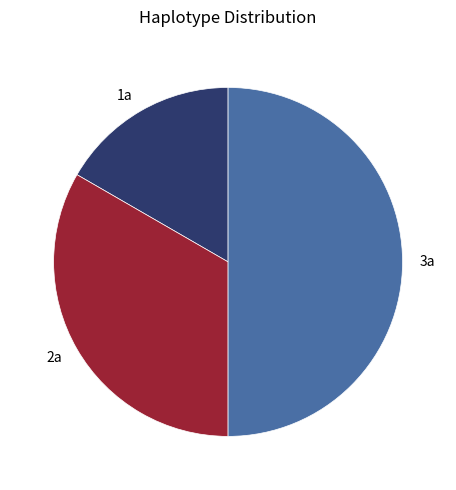

Rank the categories by value from lowest to highest.

1a, 2a, 3a